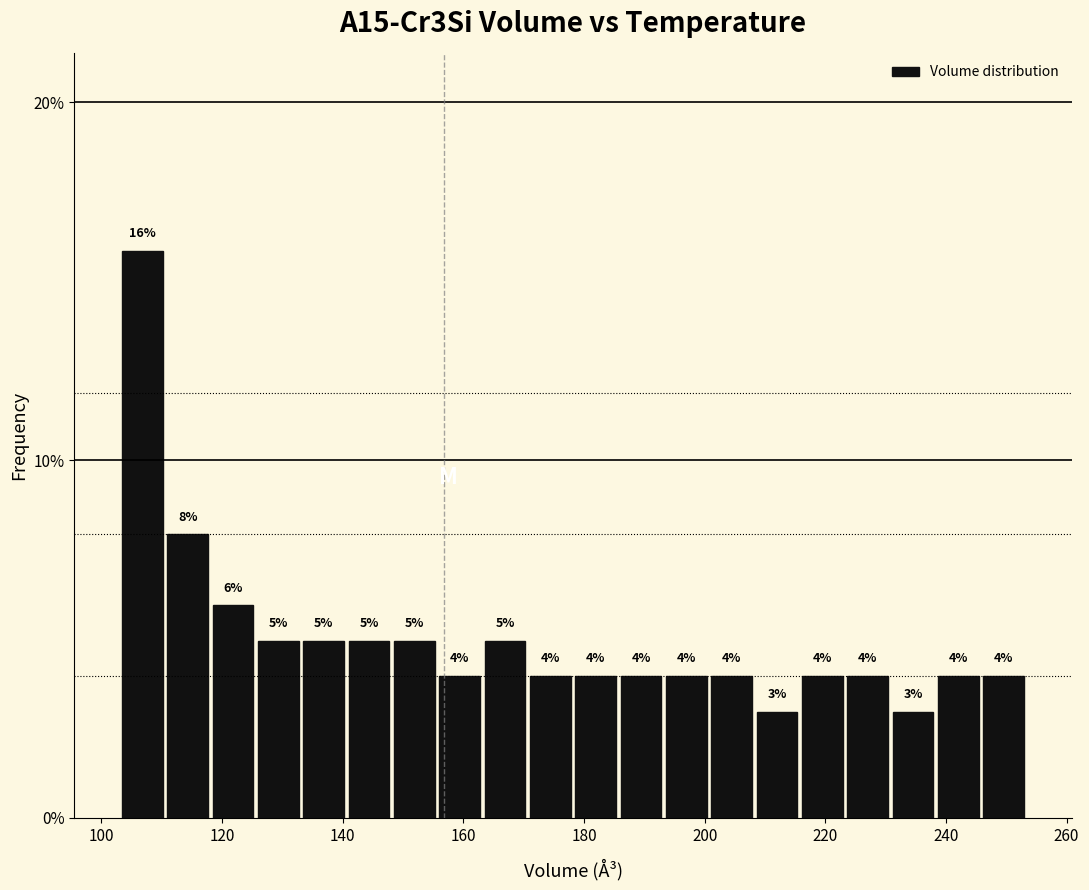

Read against the x-axis, roughly where is the centre of the tallest bar?

106